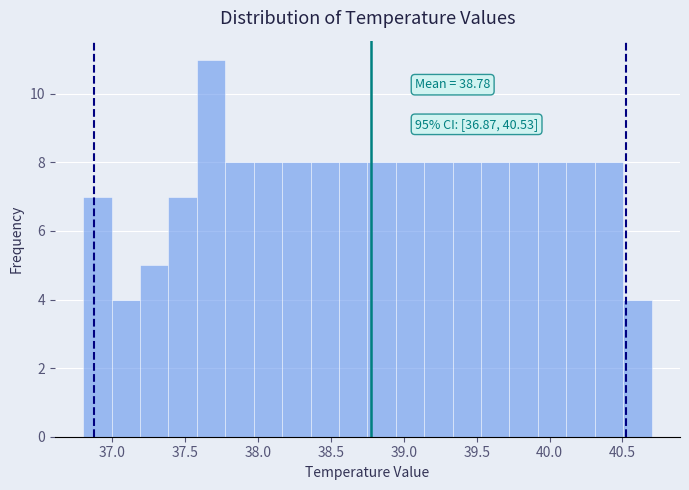

Read against the x-axis, roughly where is the centre of the tallest bar?

37.70